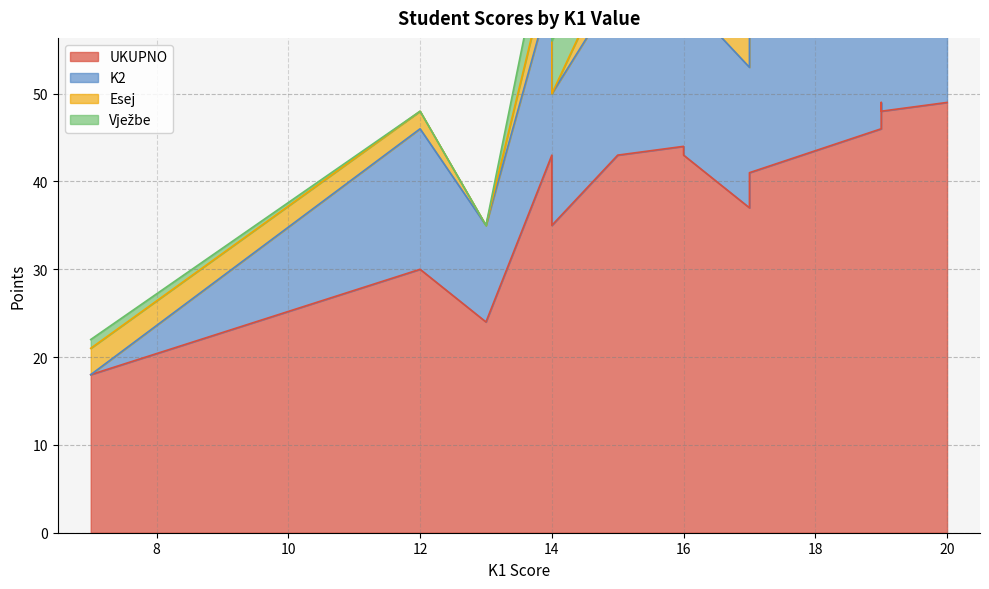

The K2 series shows 23 at 79/2016. True or false?

False